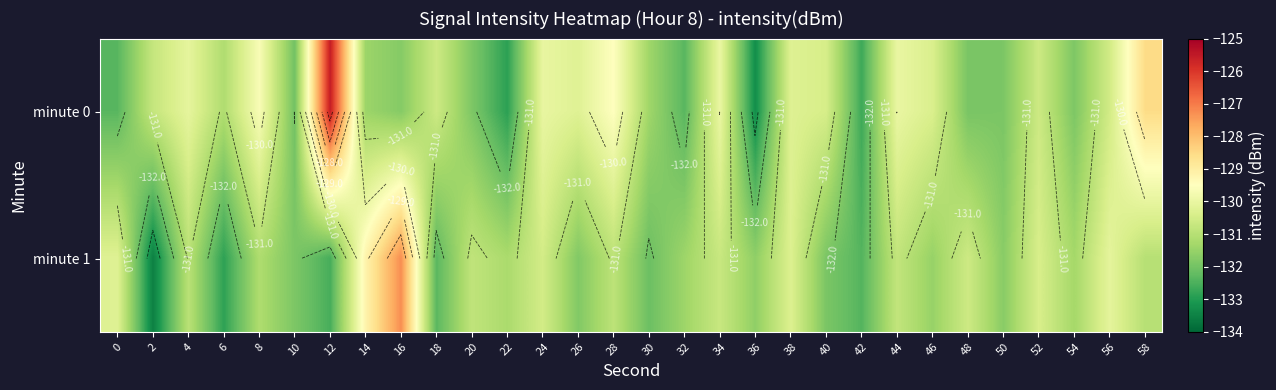

Between 0 and 12, which is larger?

12